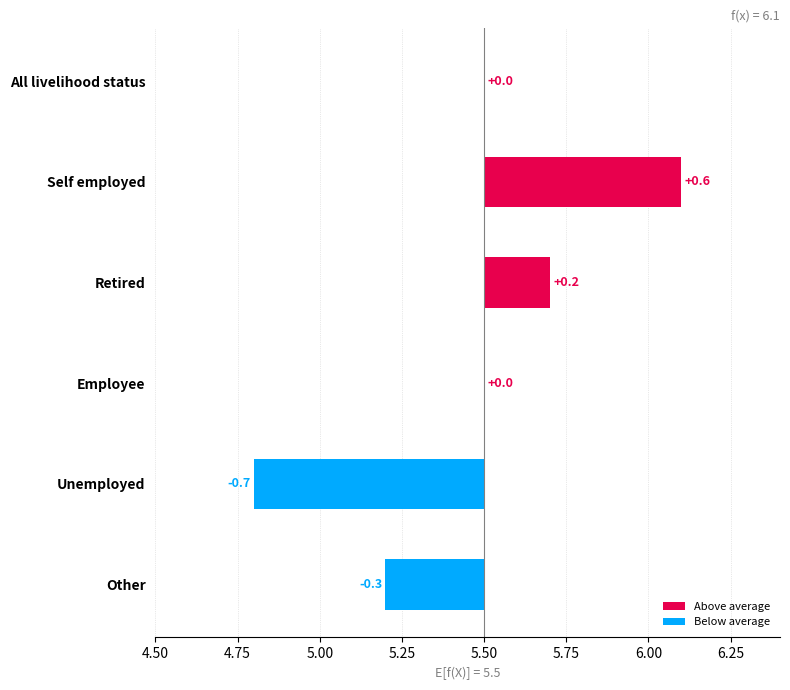

True or false: the data shows 5.7 at Retired.

True